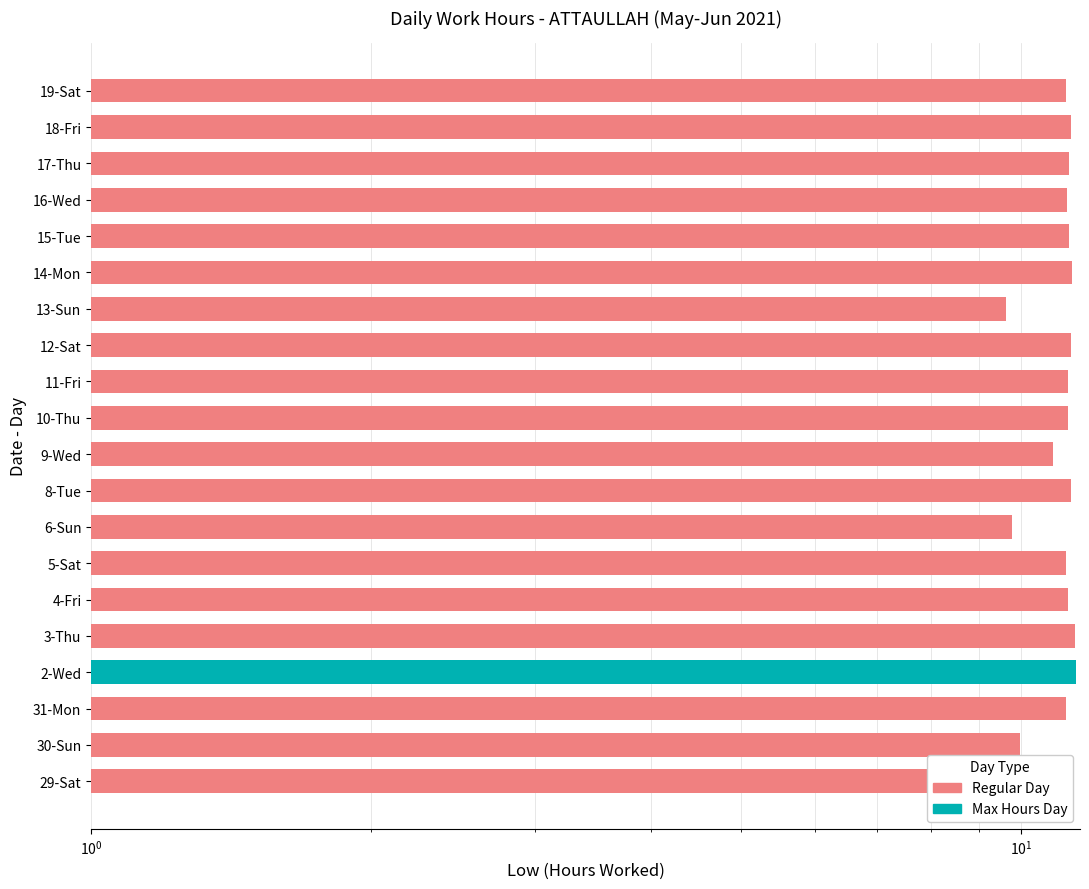

What is the difference between the values at 9-Wed and 12-Sat?

0.5